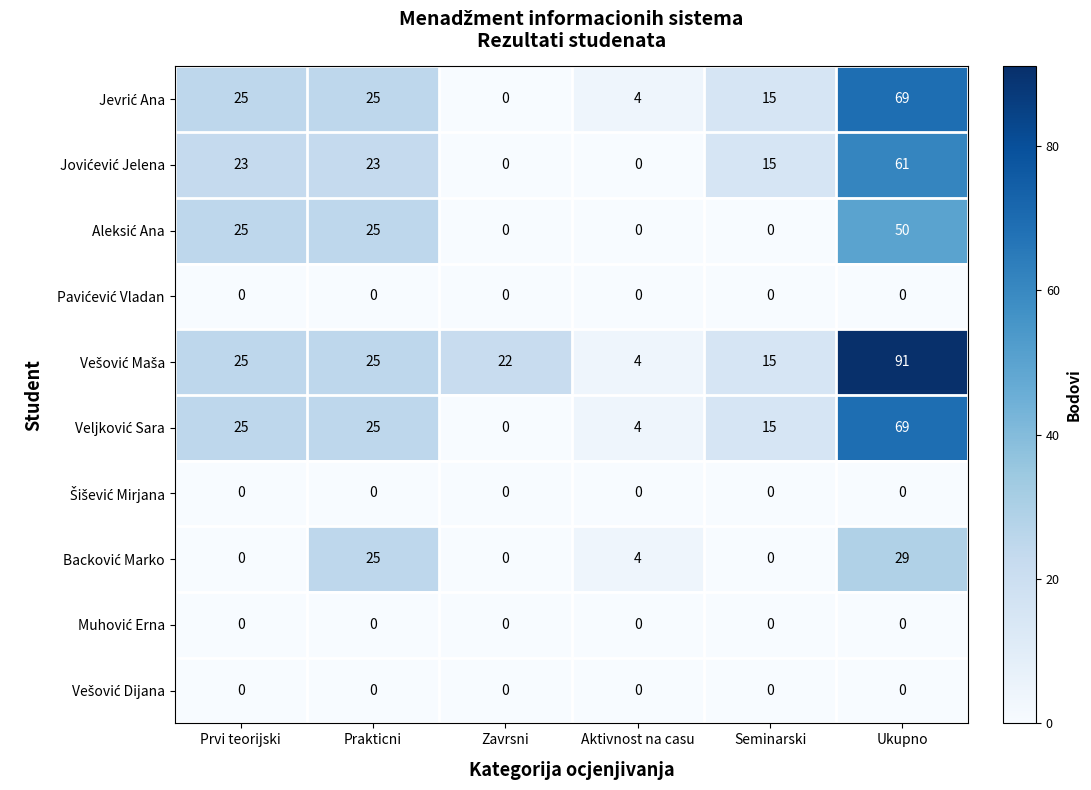

What is the spread (max minus min) of values at Zavrsni?

22